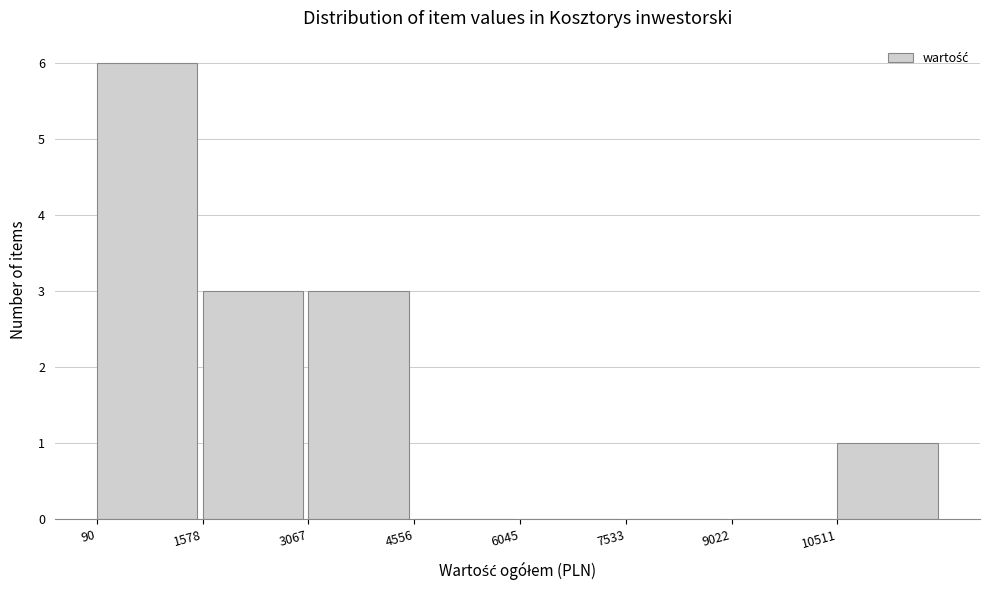

Reading left to right, transcribe this chart: for each bar, give the range it covers on the x-axis and its height. Neither the bar edges nor the heights are printed on the chart, so give them approximately, as read against the axes.

0 to 1600: 6
1600 to 3000: 3
3000 to 4600: 3
4600 to 6000: 0
6000 to 7600: 0
7600 to 9000: 0
9000 to 10600: 0
10600 to 12000: 1